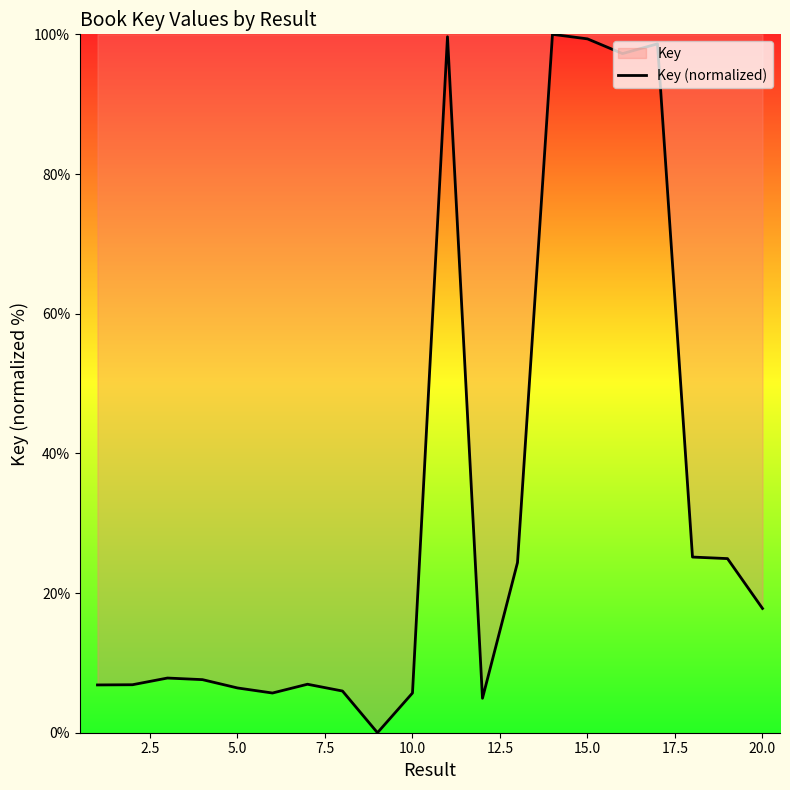

True or false: the data shows 5.3 at 20.0.

False